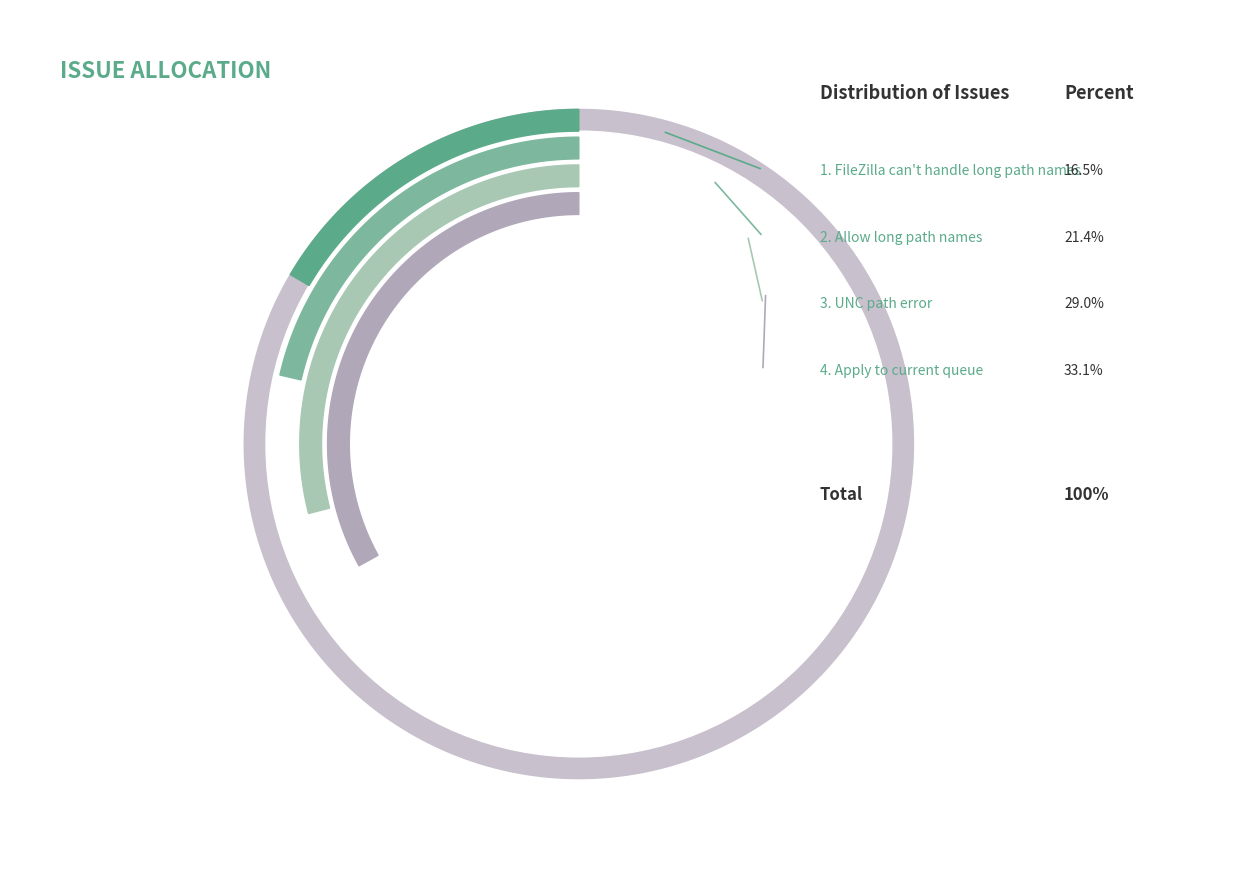

To the nearest percent, what is the combined percentage of UNC path error and Apply to current queue?

62%